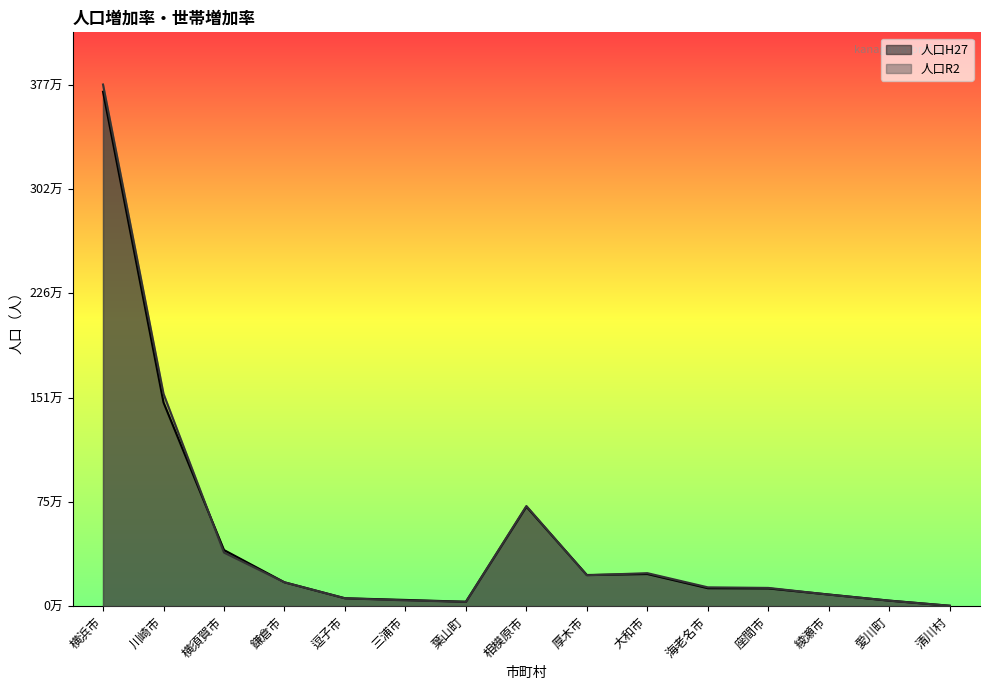

Reading left to right, transcribe all the data shown in this chart.

人口H27: 3724844	1475213	406586	173019	57425	45289	32096	720779	225714	232922	130190	128737	84460	40343	3214
人口R2: 3777491	1538262	388078	172710	57060	42069	31665	725493	223705	239169	136516	132325	83913	39869	3038